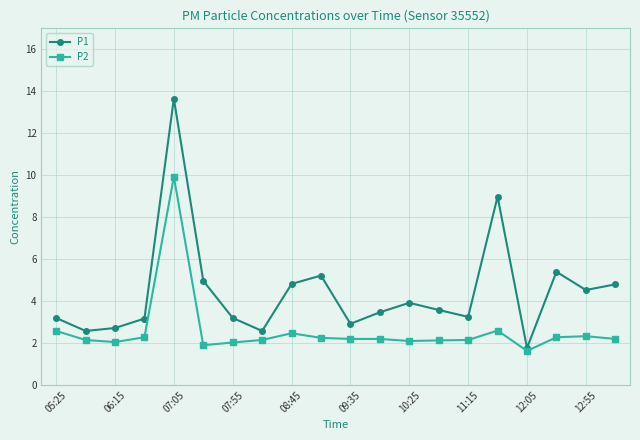

Which series has the largest range (max minus min)?

P1